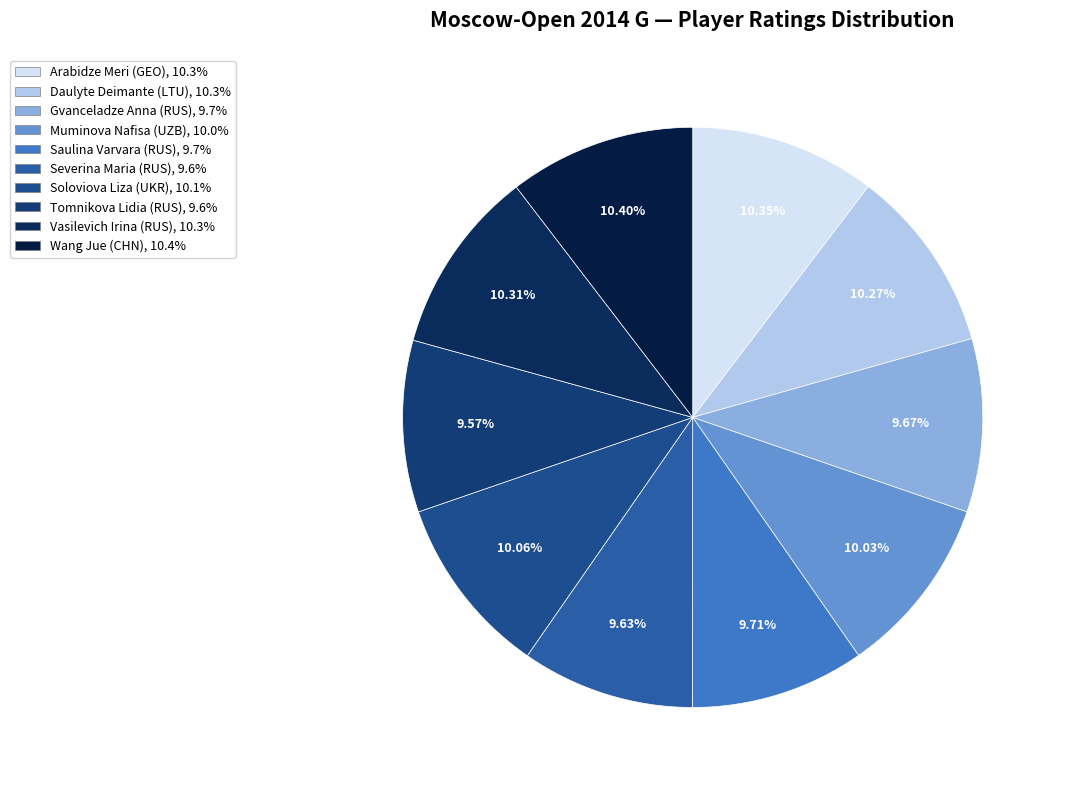

Which slice is the largest?

Wang Jue (CHN)